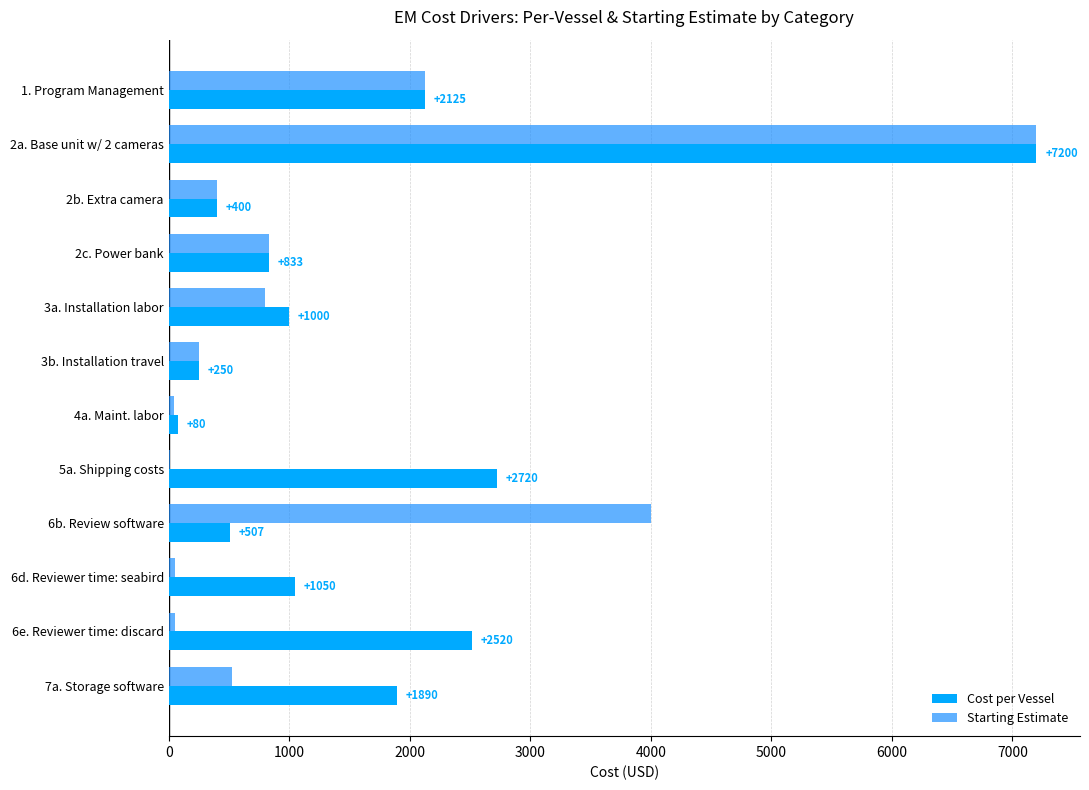

List the series in order of their peak value, lowest first.

Cost per Vessel, Starting Estimate